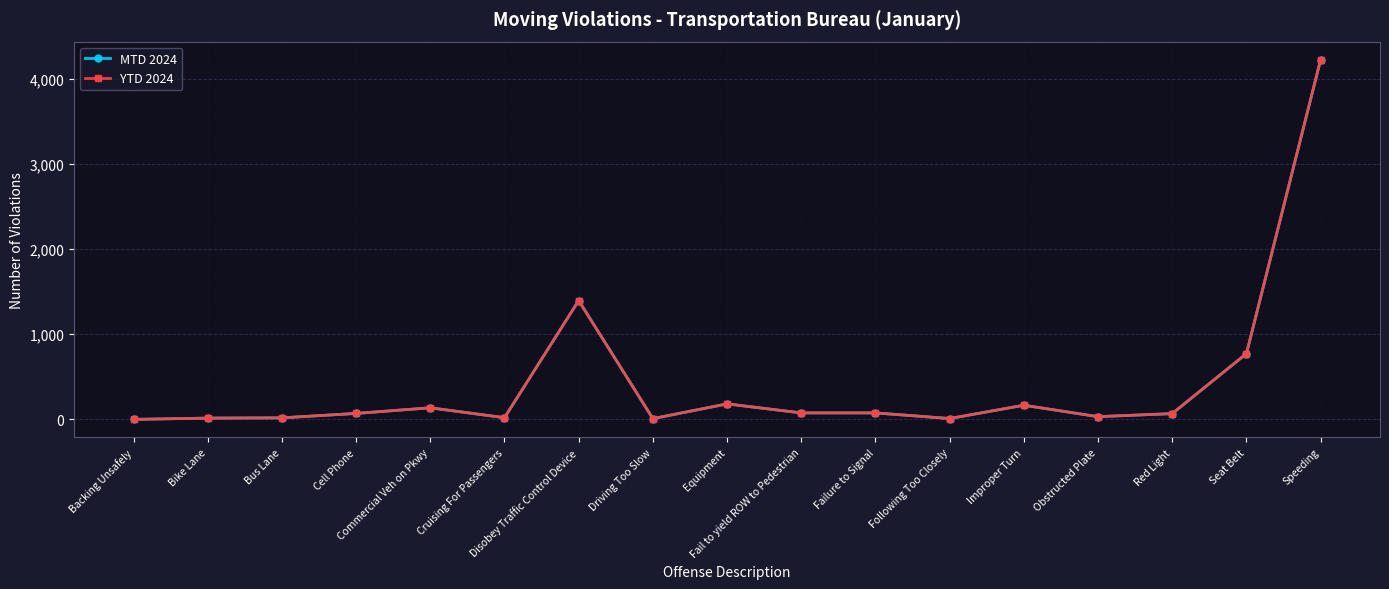

Which has a higher value, Bus Lane or Obstructed Plate?

Obstructed Plate